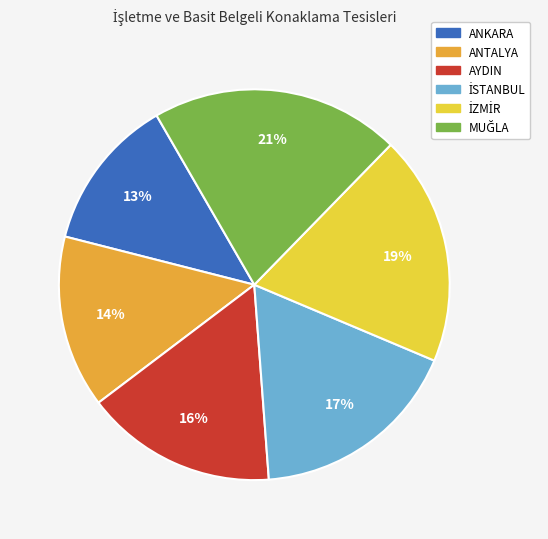

Does any single category account for the majority?

No